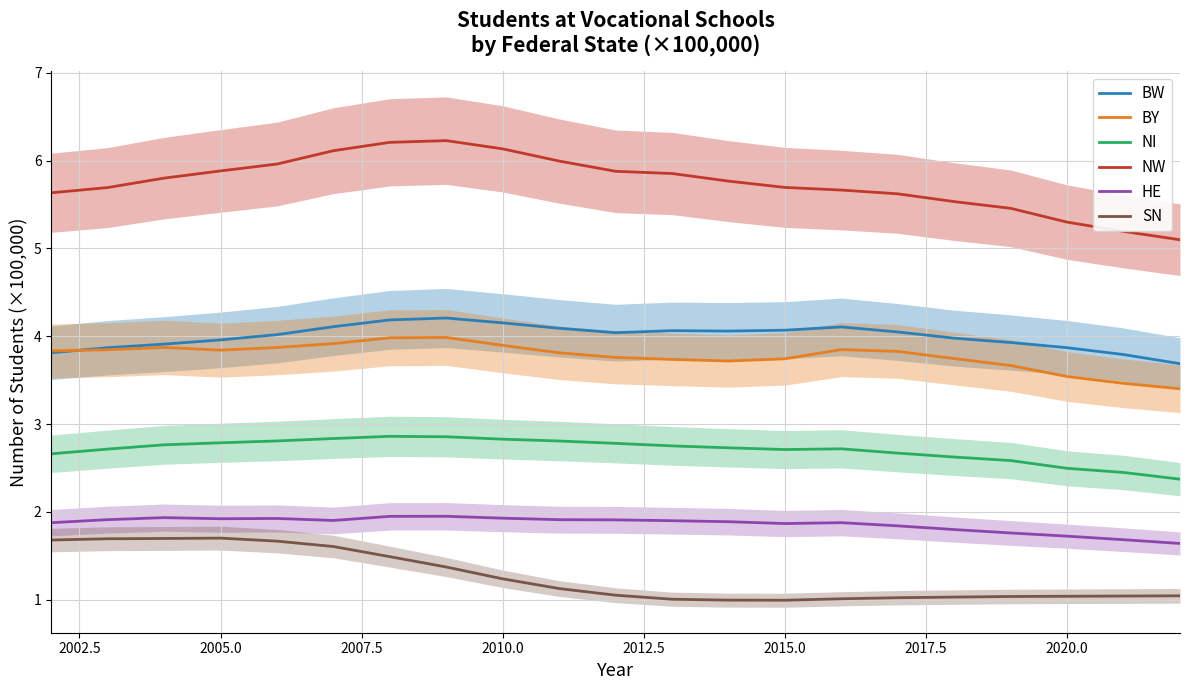

Count the number of data series in this chart.

6